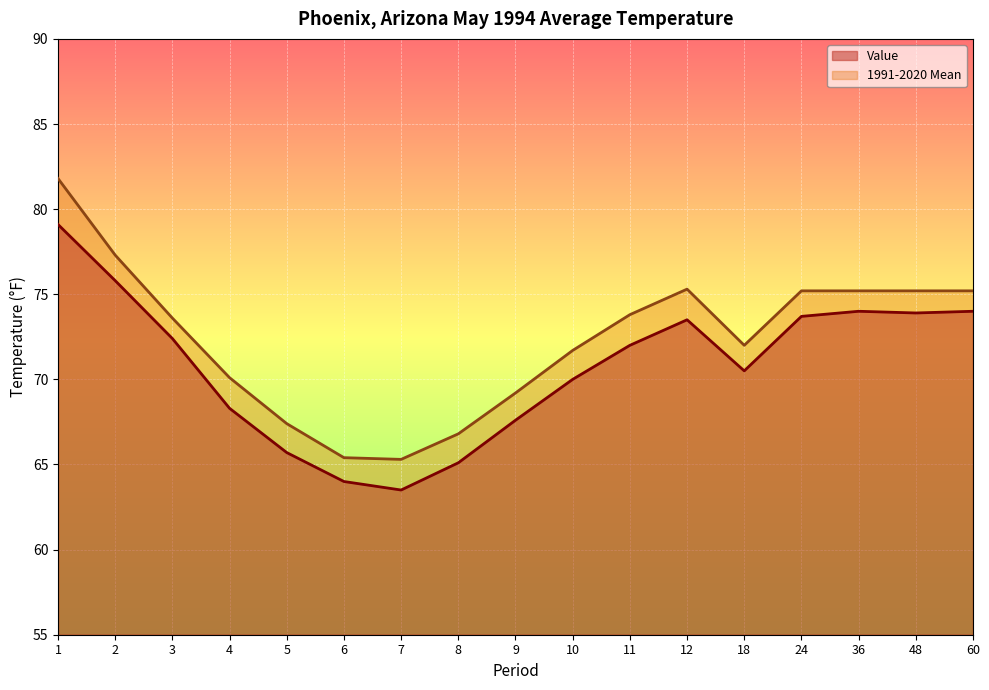

List the labels in order of 1991-2020 Mean value, smallest first.

7, 6, 8, 5, 9, 4, 10, 18, 3, 11, 24, 36, 48, 60, 12, 2, 1